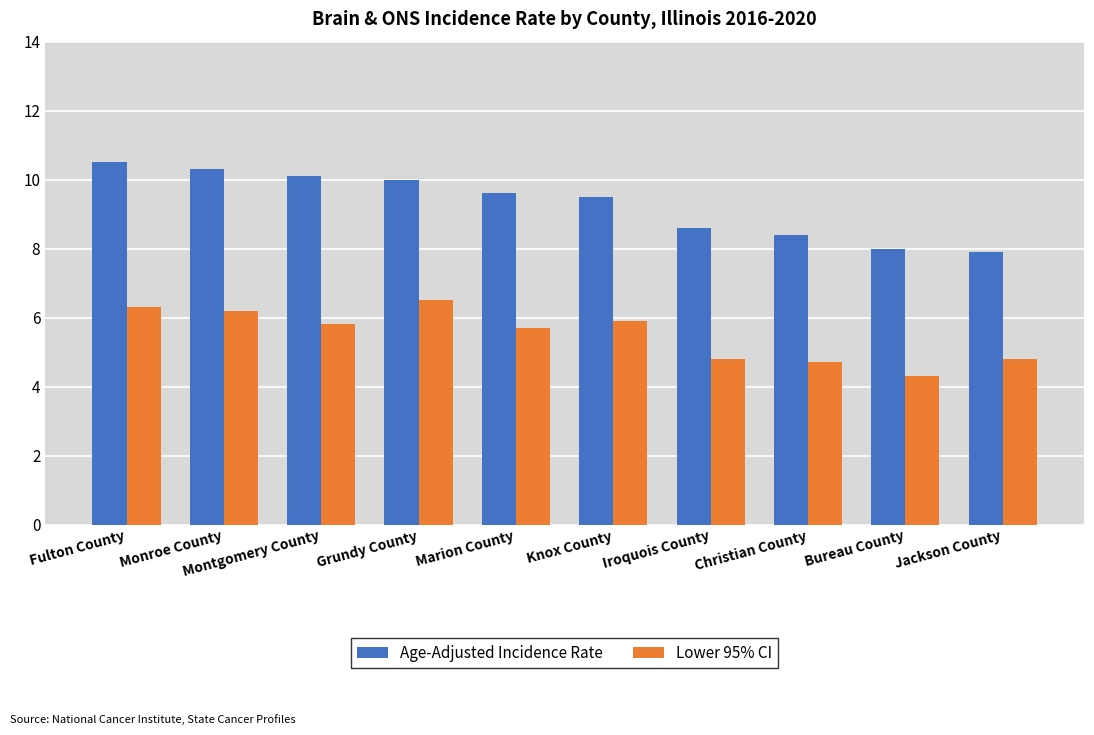

List the series in order of their overall mean, lowest first.

Lower 95% CI, Age-Adjusted Incidence Rate